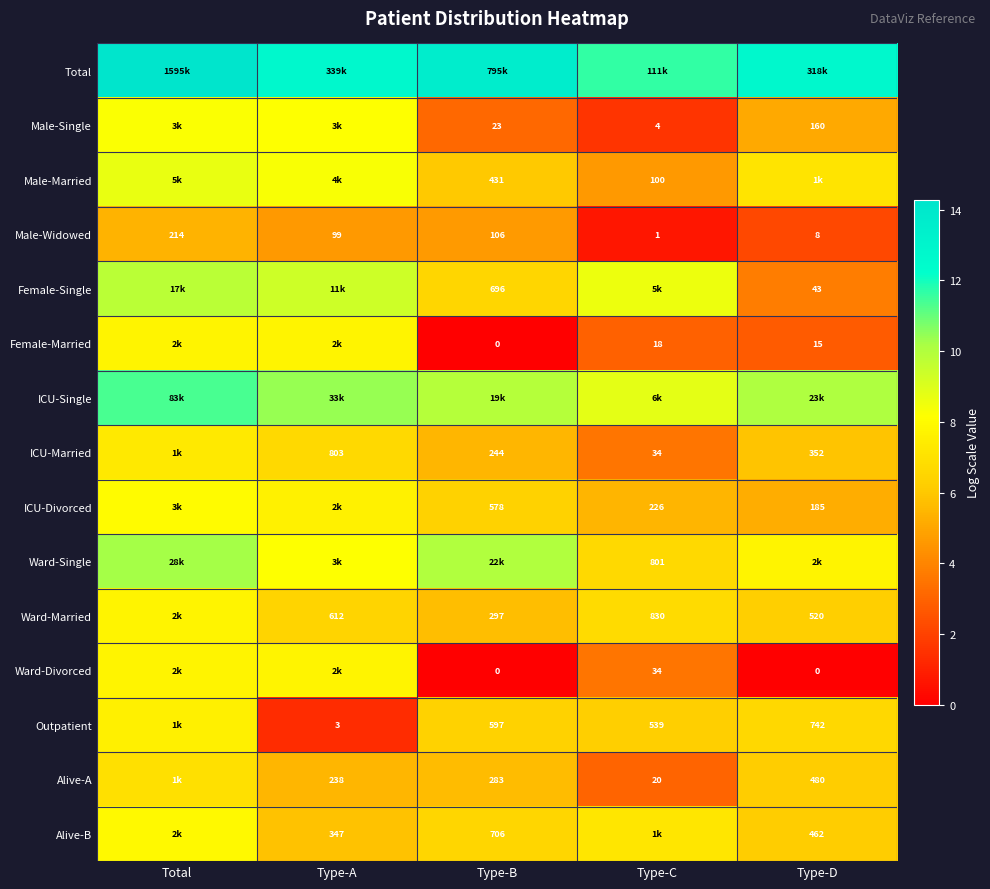

List the labels in order of Male-Widowed value, smallest first.

Type-C, Type-D, Type-A, Type-B, Total